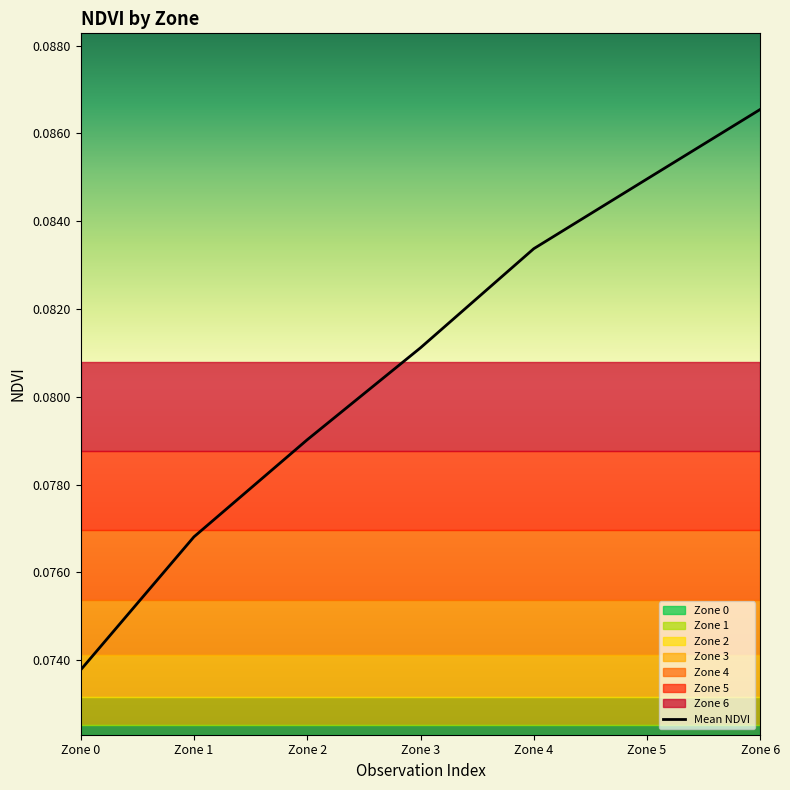

Reading left to right, what are all the values shown in this chart?

0.1	0.1	0.1	0.1	0.1	0.1	0.1